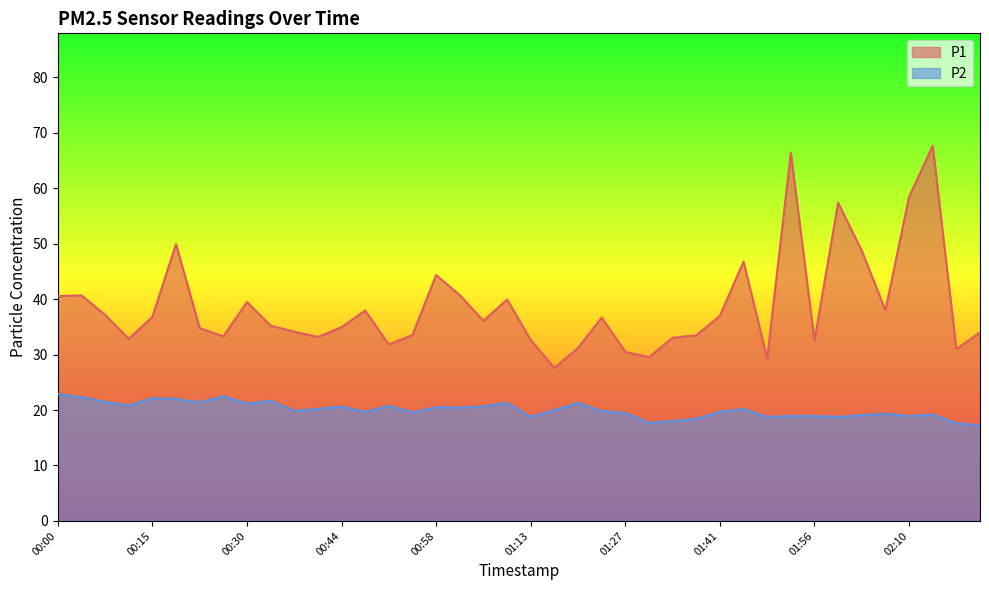

What are all the series names shown in the legend?

P1, P2